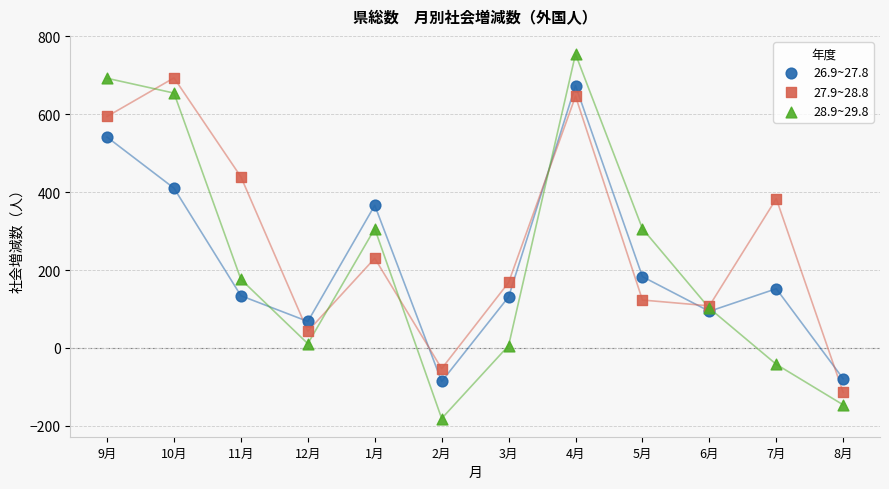

Which series reaches the maximum Y coordinate?

28.9~29.8